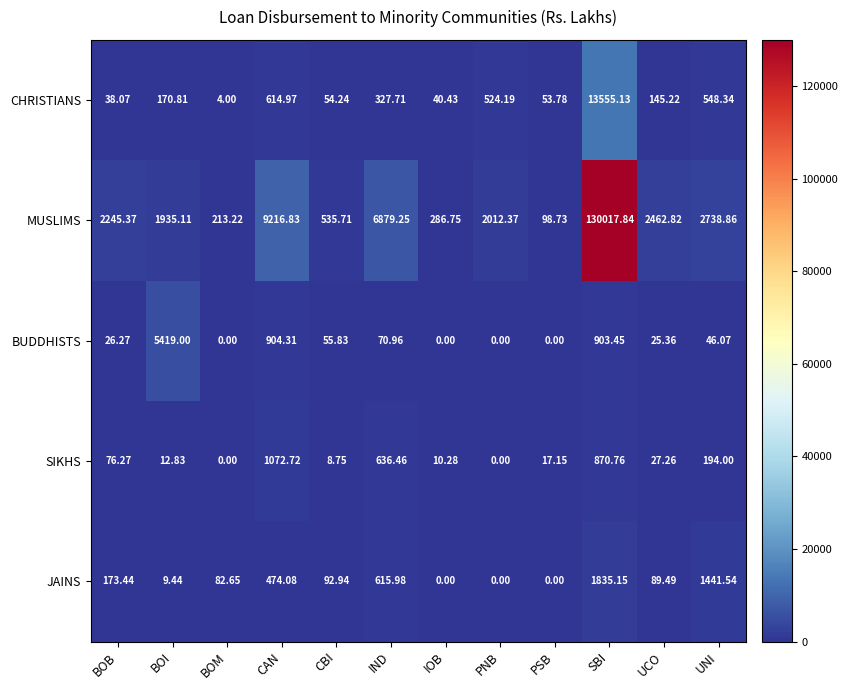

Where does the JAINS series first go above 92?

BOB